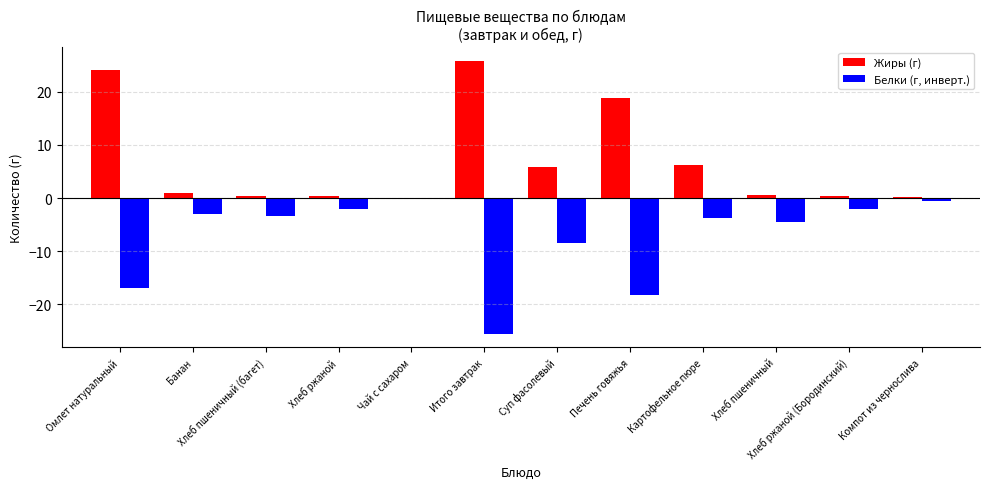

The value of protein at Хлеб ржаной (Бородинский) is 2.0. True or false?

True